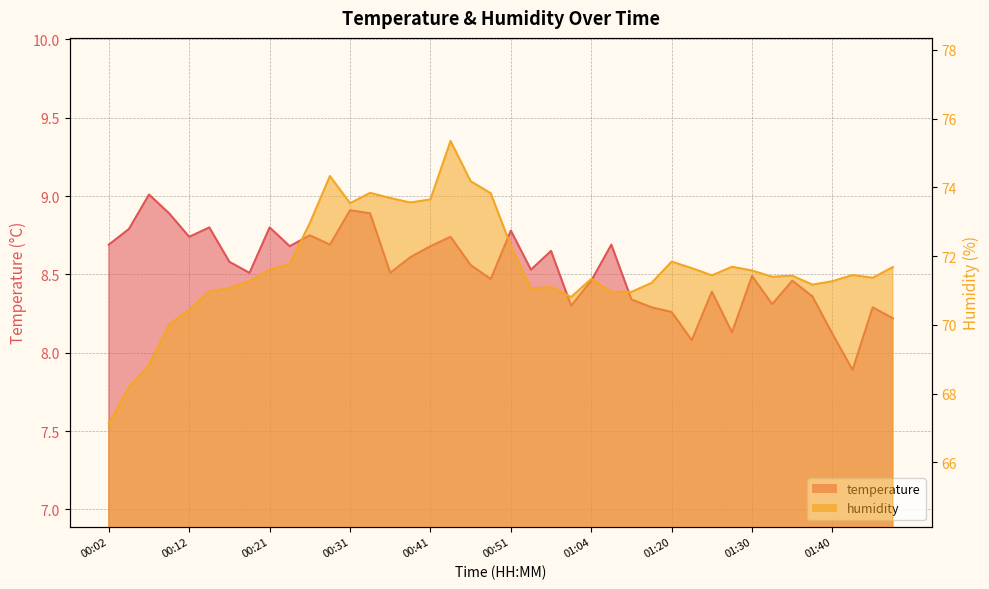

At how many categories does at least one series exceed 55?

40